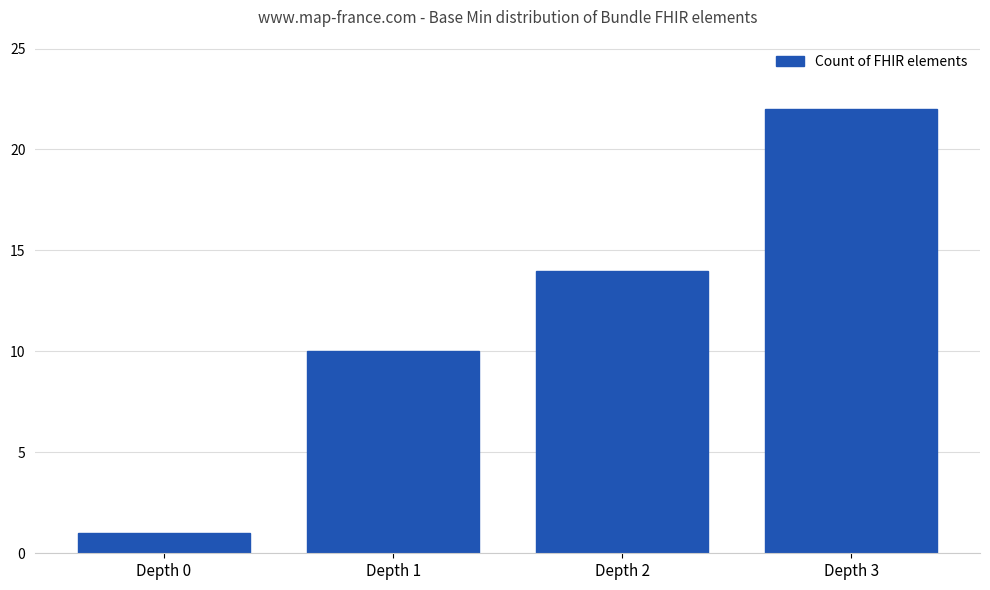

List the labels in order of value, smallest first.

Depth 0, Depth 1, Depth 2, Depth 3